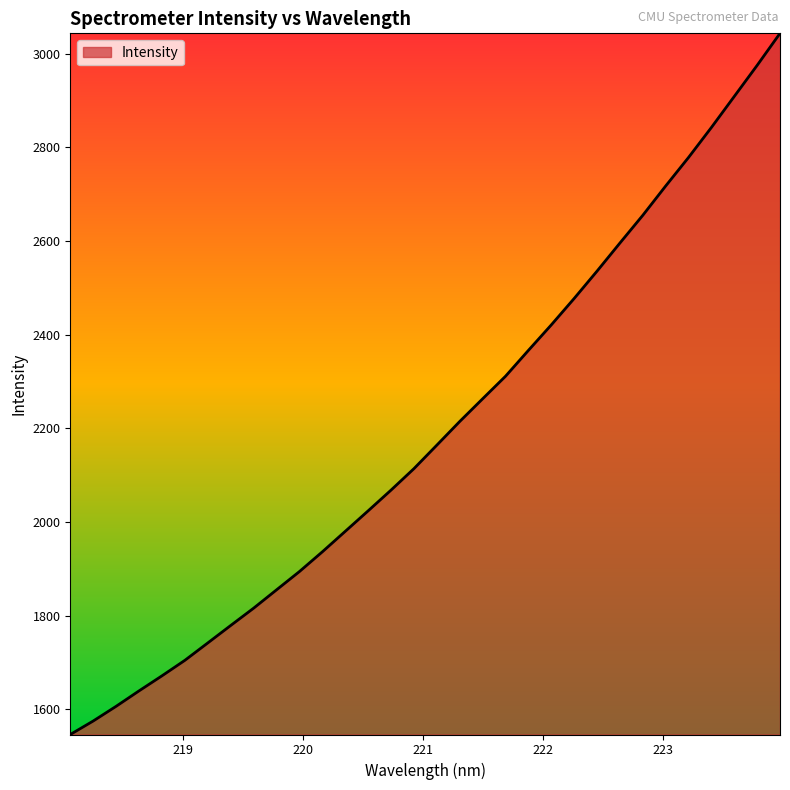

Reading left to right, list all the values displayed in this chart.

1546.1	1574.9	1606.3	1639.3	1671.4	1704.6	1741.7	1779.0	1815.9	1855.1	1894.1	1936.3	1980.0	2023.8	2068.1	2113.9	2164.1	2214.6	2263.1	2311.2	2366.5	2420.9	2477.4	2535.8	2595.8	2655.0	2717.6	2778.6	2842.6	2908.9	2975.3	3043.7